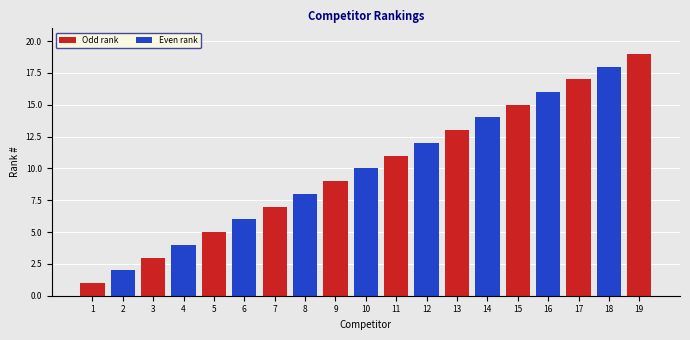

What is the maximum value for Odd rank?

19